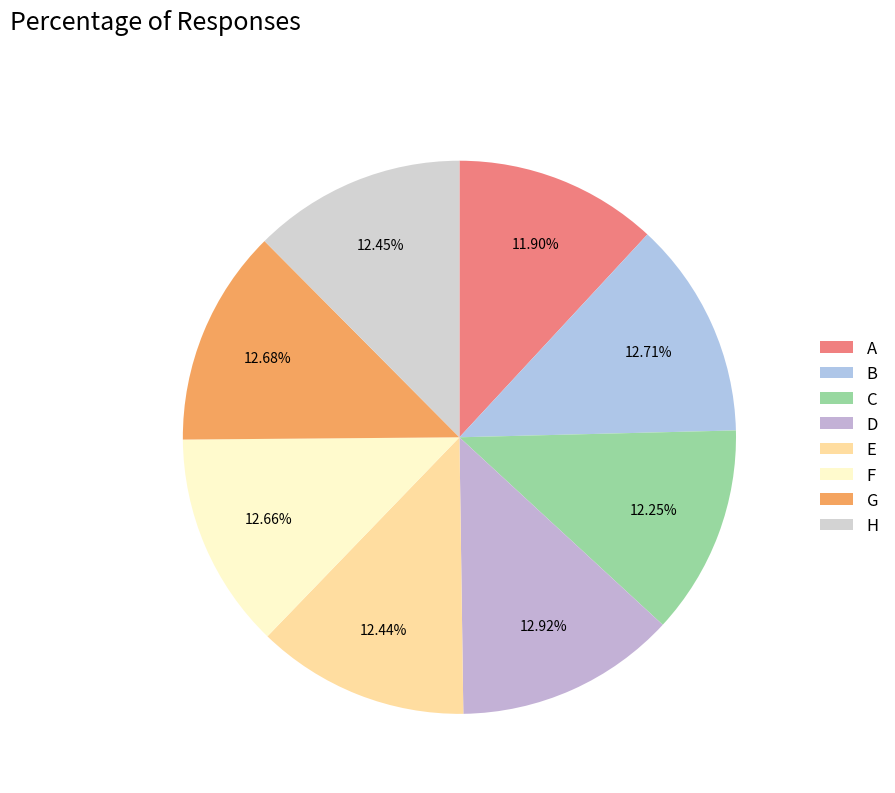

The G slice represents 26% of the pie. True or false?

False